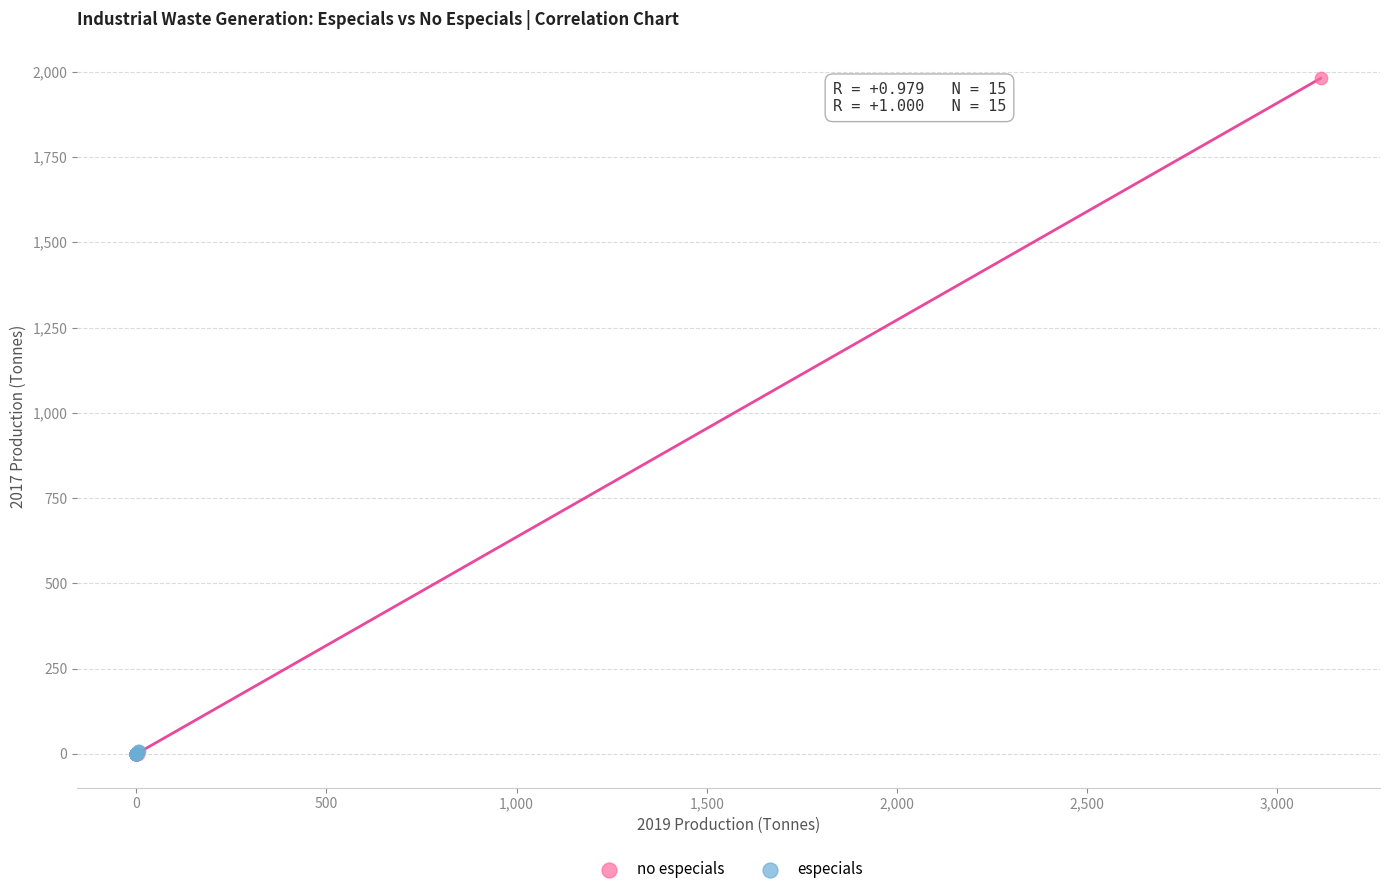

Which series reaches the maximum Y coordinate?

no especials